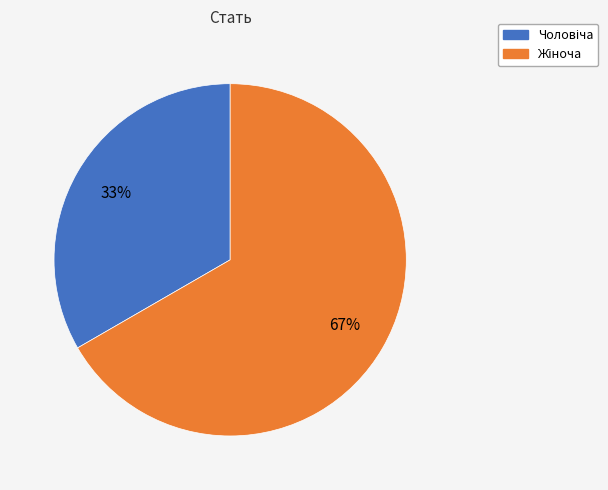

How many segments does this pie chart have?

2